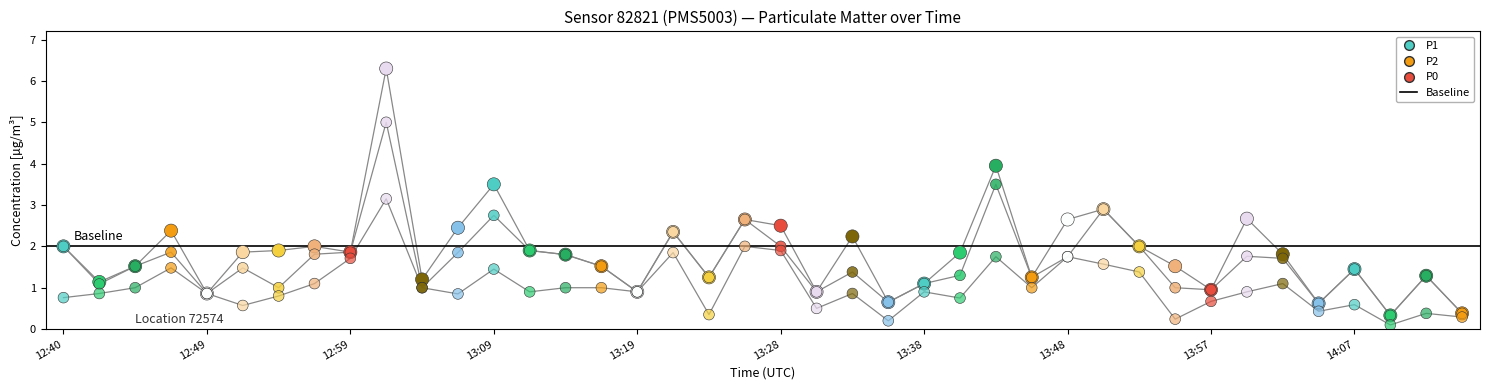

Which series reaches the maximum Y coordinate?

P1